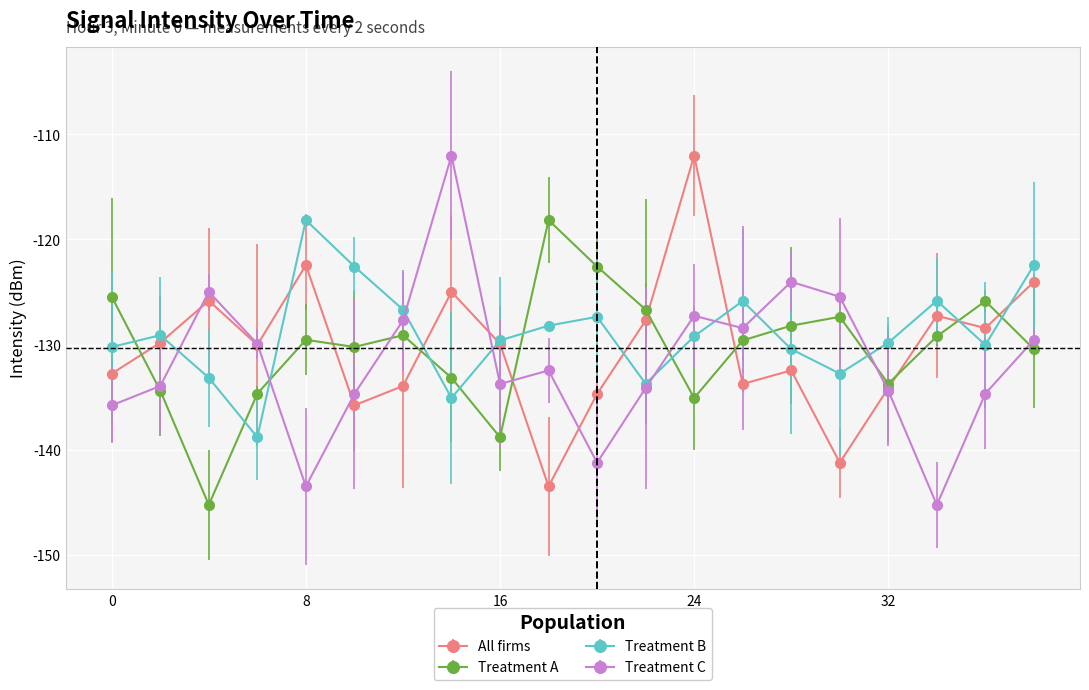

What are all the series names shown in the legend?

All firms, Treatment A, Treatment B, Treatment C